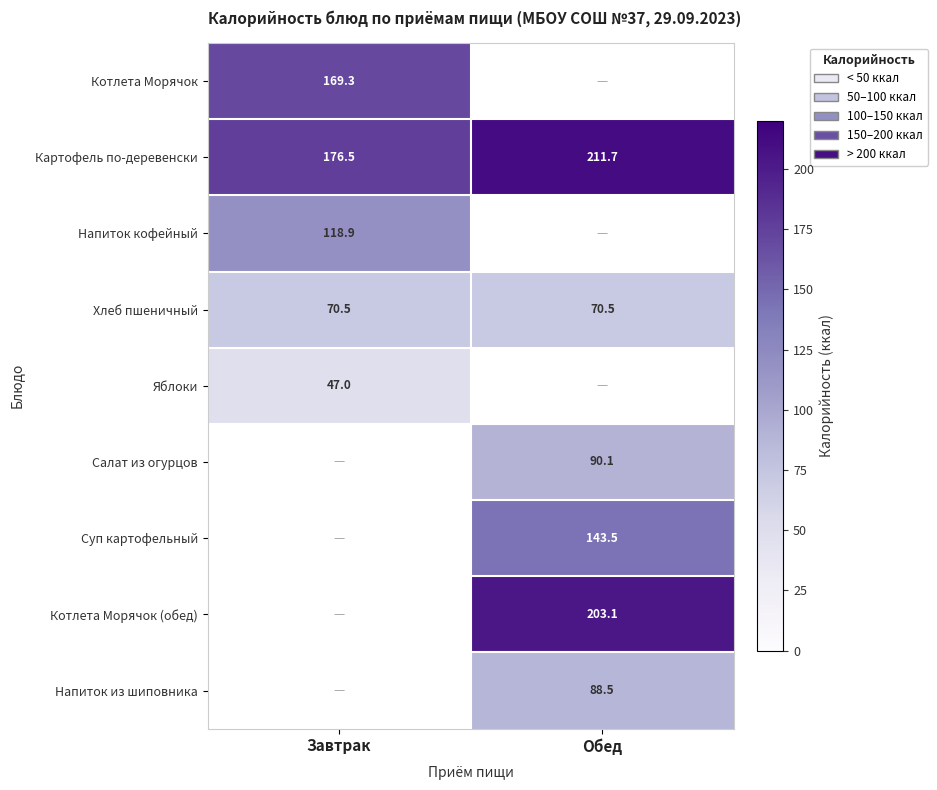

The value of Картофель по-деревенски at Обед is 211.7. True or false?

True